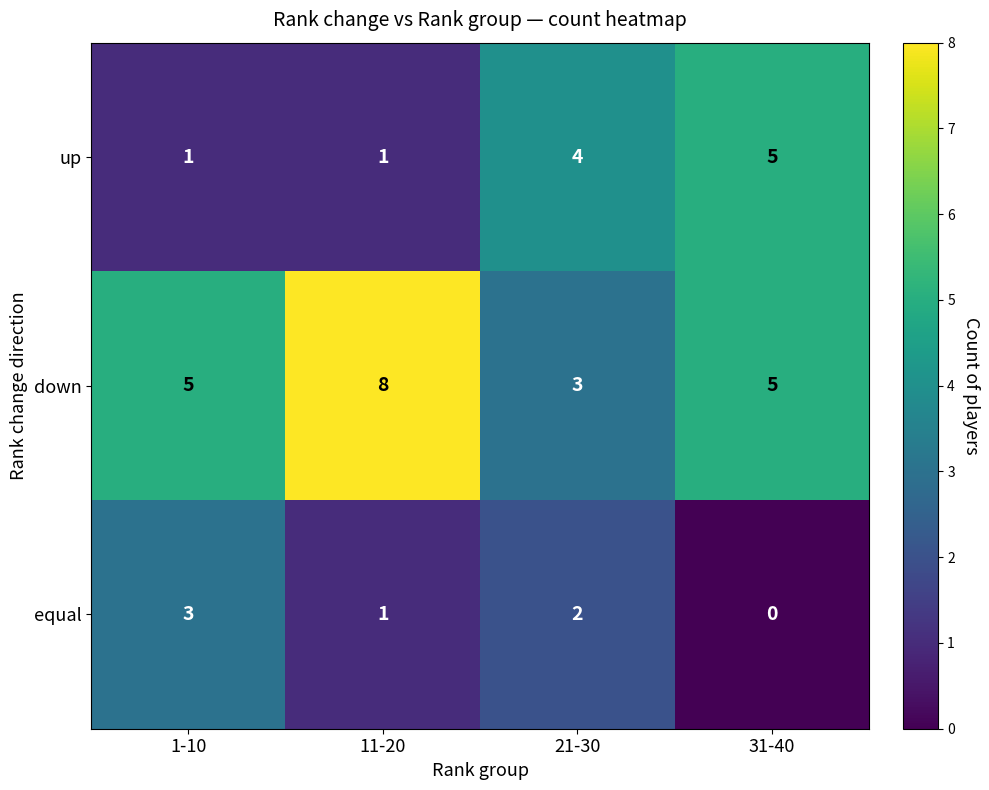

Reading left to right, extract all data points from this chart.

up: 1-10=1	11-20=1	21-30=4	31-40=5
down: 1-10=5	11-20=8	21-30=3	31-40=5
equal: 1-10=3	11-20=1	21-30=2	31-40=0